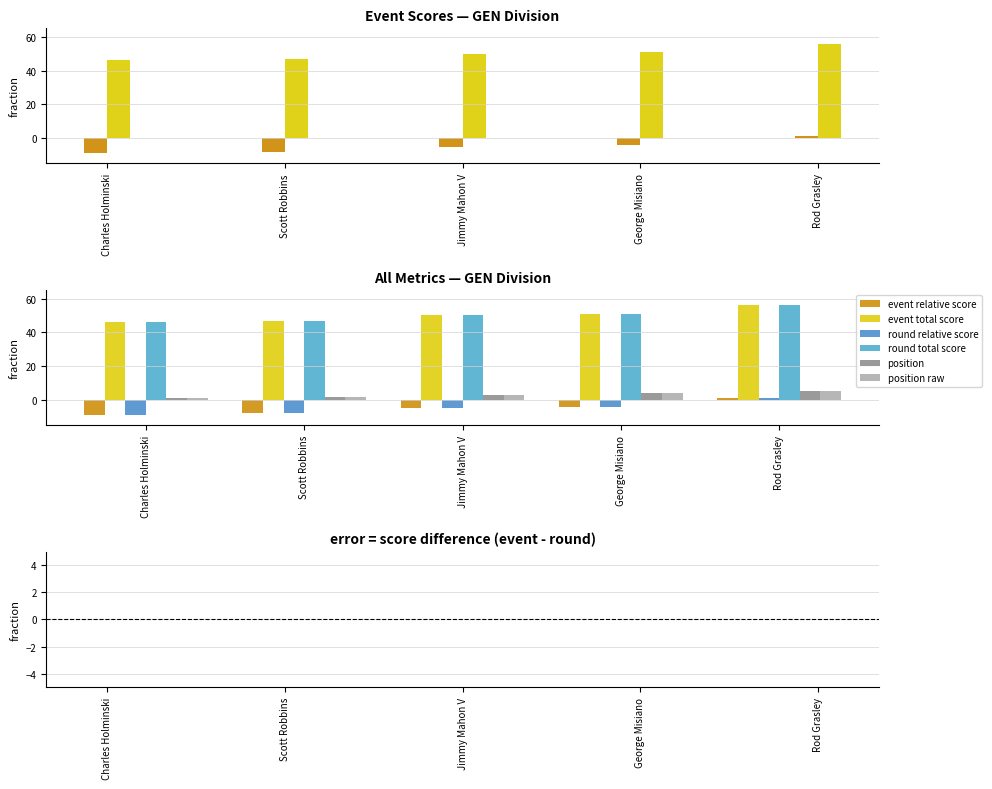

How many distinct data groups are displayed?

6